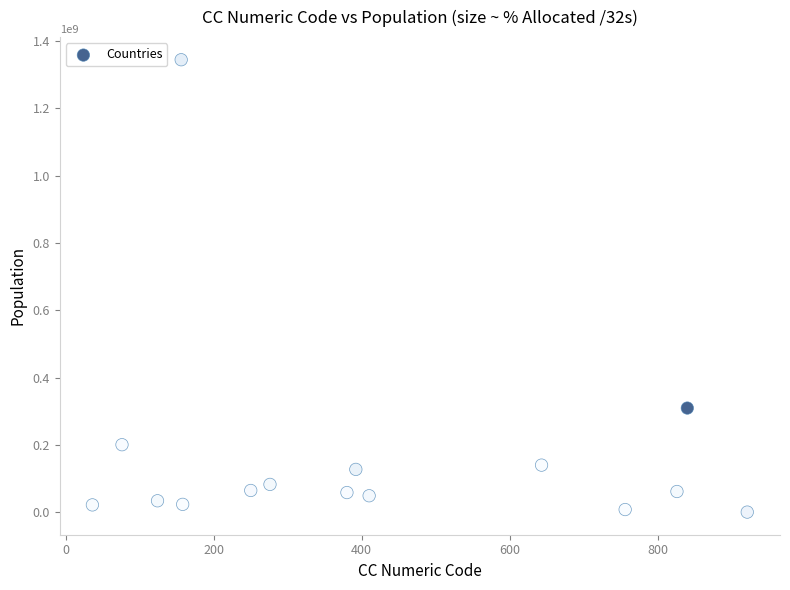

What is the range of Y values (max minus min)?

1344373771